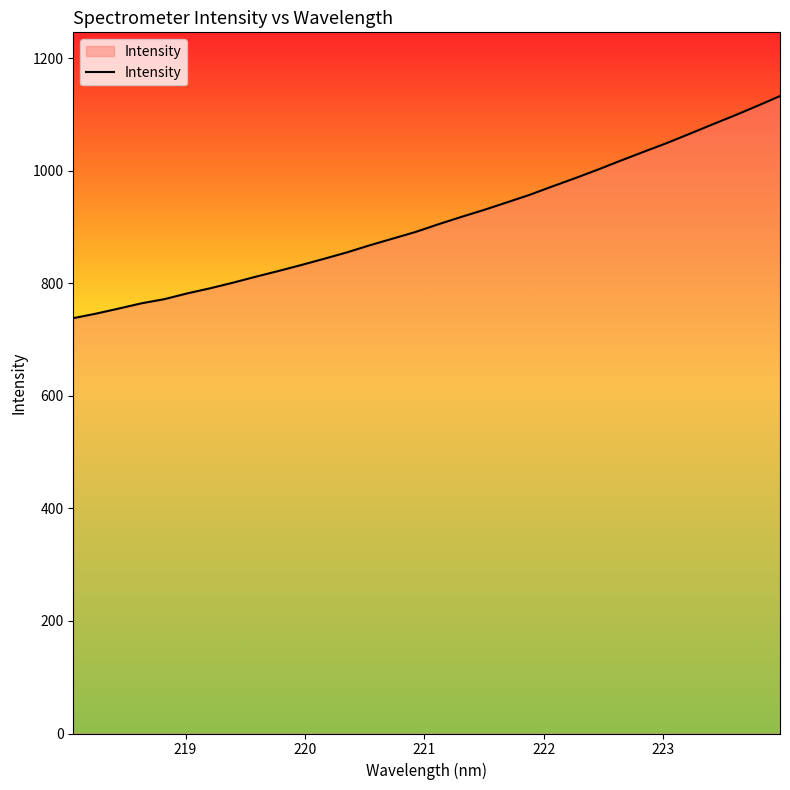

What is the difference between the maximum and minimum values?

394.8